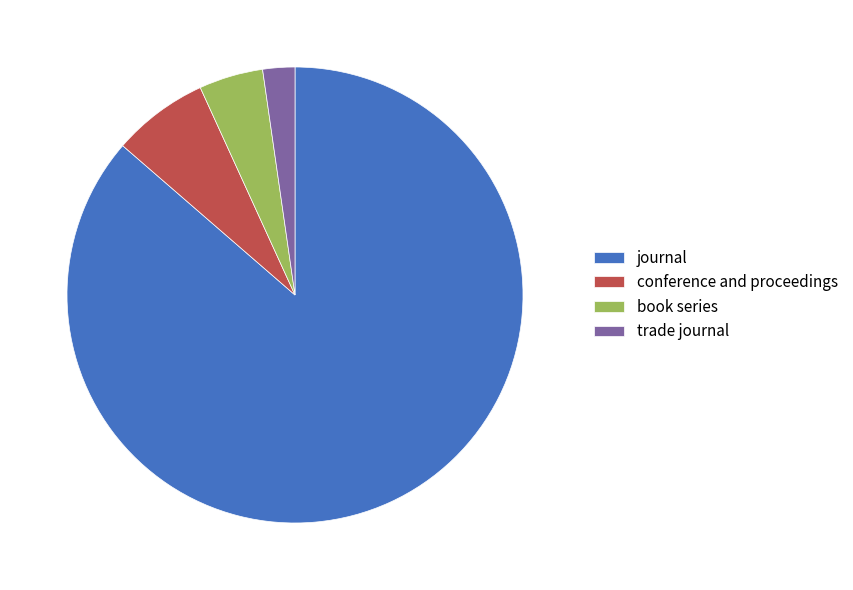

Rank the categories by value from lowest to highest.

trade journal, book series, conference and proceedings, journal